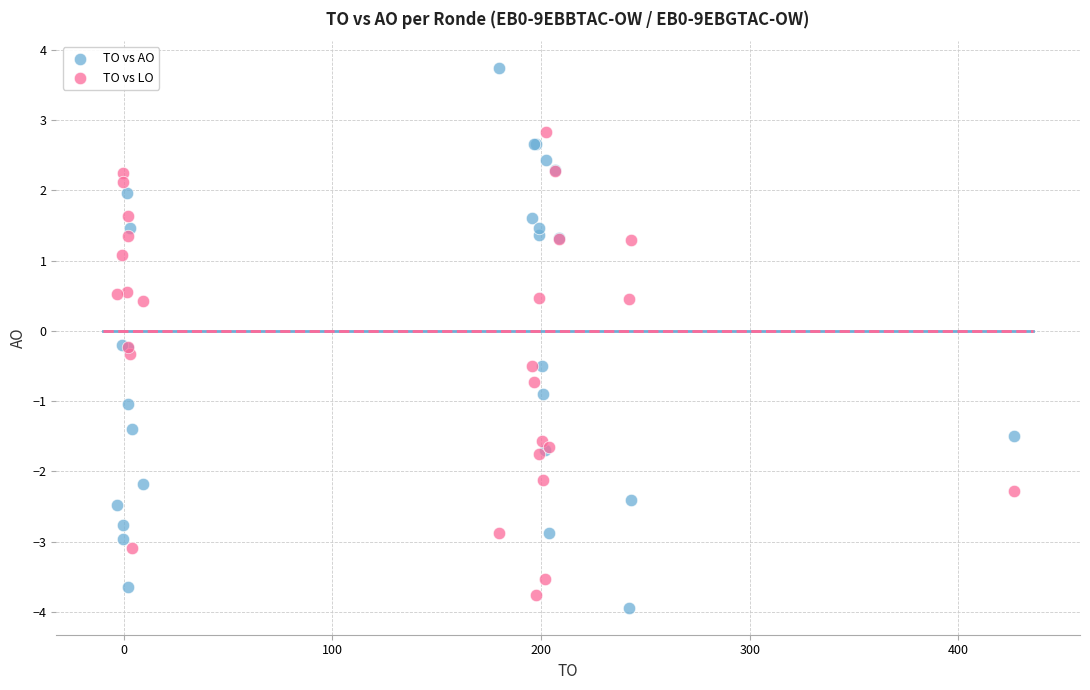

Which series contains the highest Y value?

TO vs AO